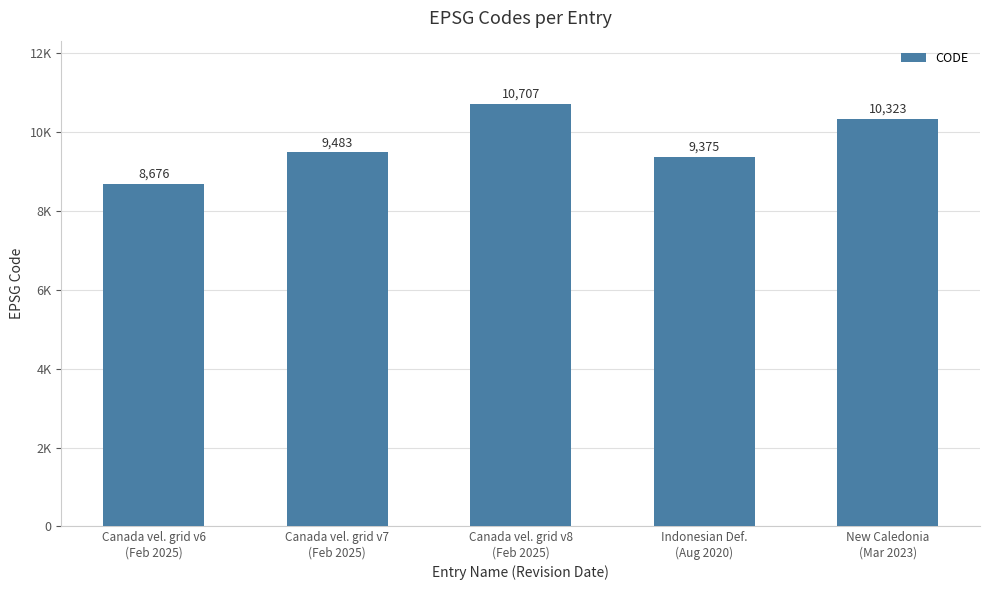

Does the chart contain any negative values?

No